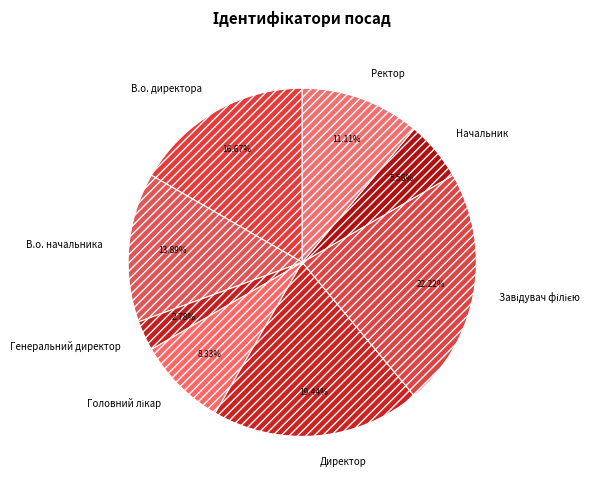

Is there any slice that represents more than half of the pie?

No